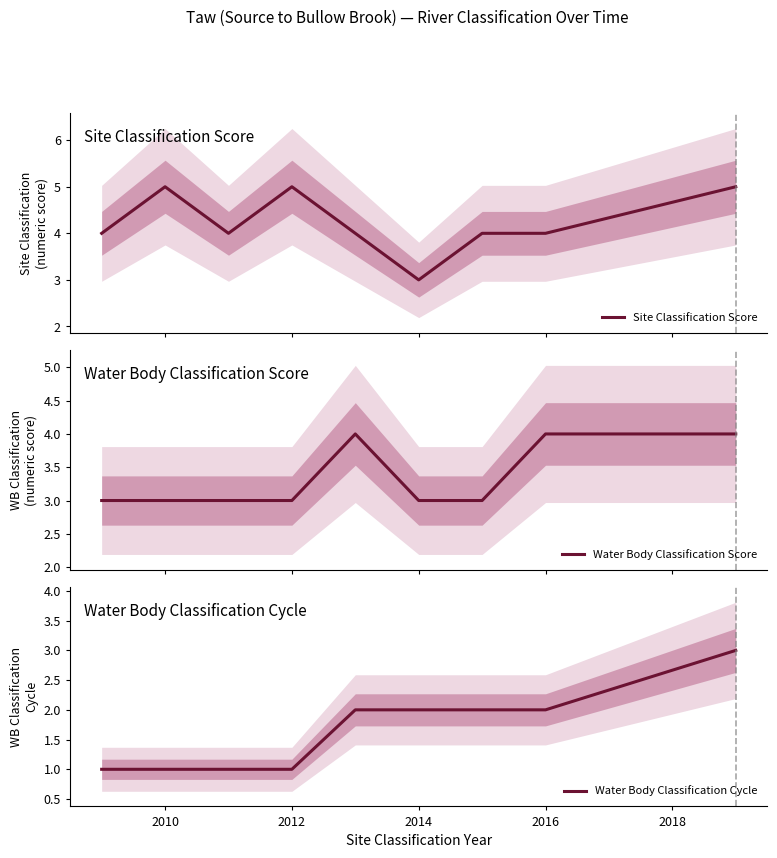

True or false: Site Classification Score and Water Body Classification Cycle cross at least once.

False